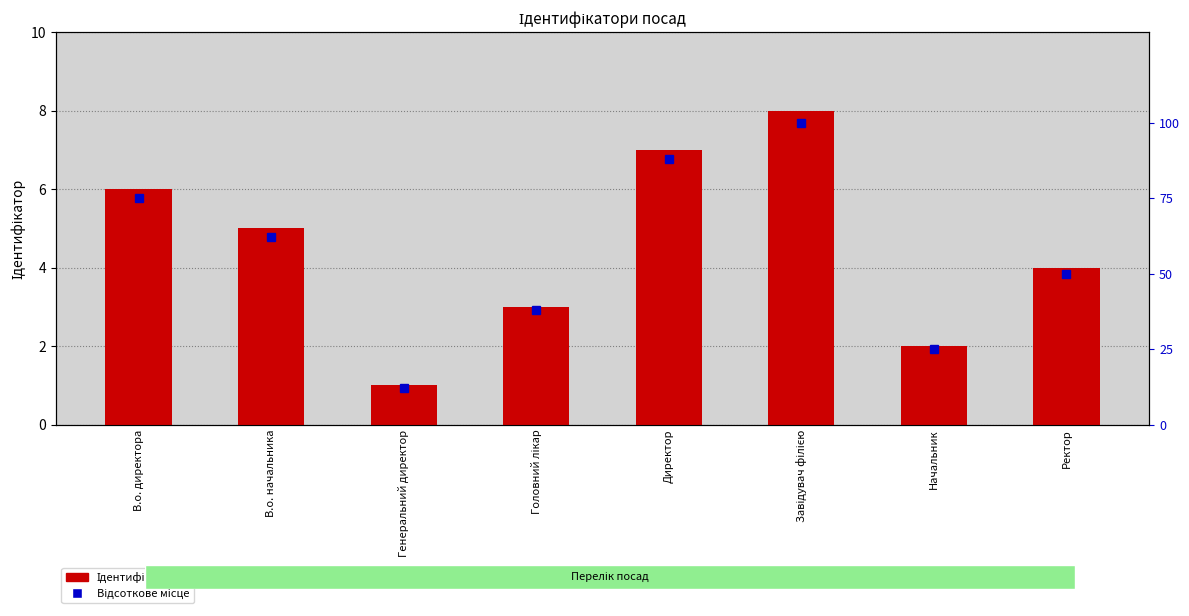

At Генеральний директор, list the series in order from largest to smallest.

Відсоткове місце, Ідентифікатор